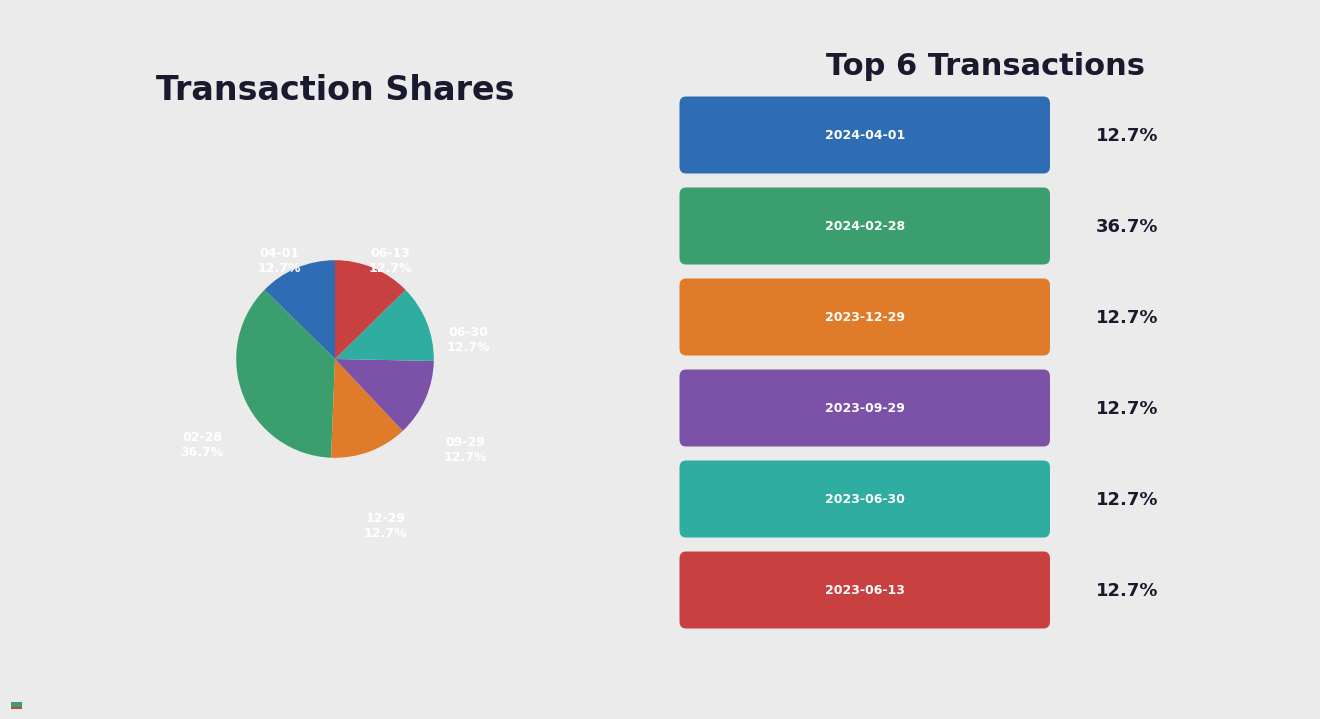

Is it true that 2024-04-01 is 27% of the pie?

False